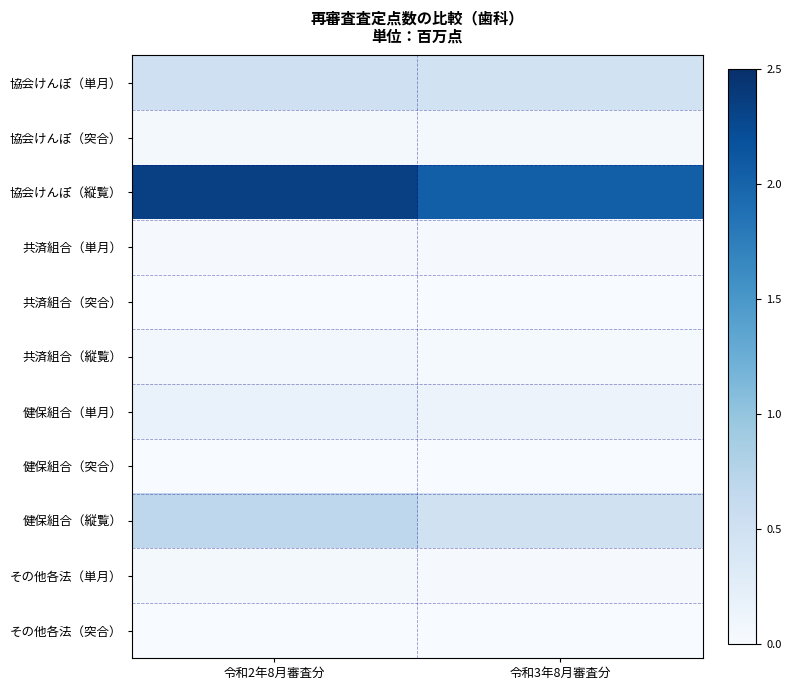

At how many categories does at least one series exceed 1?

2